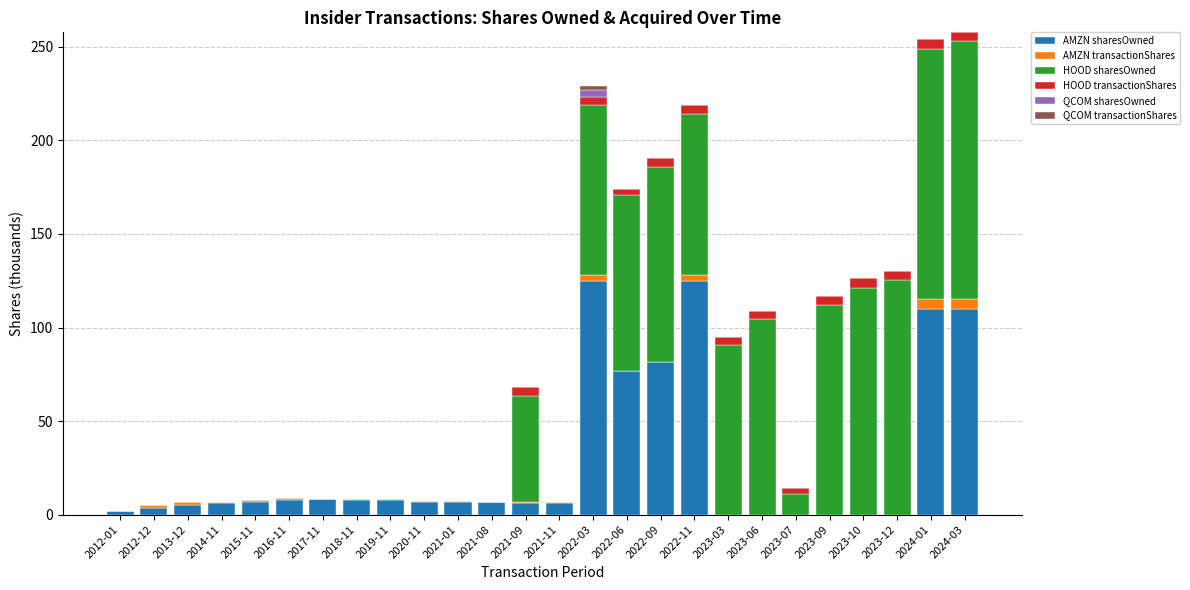

Are the bars horizontal?

No